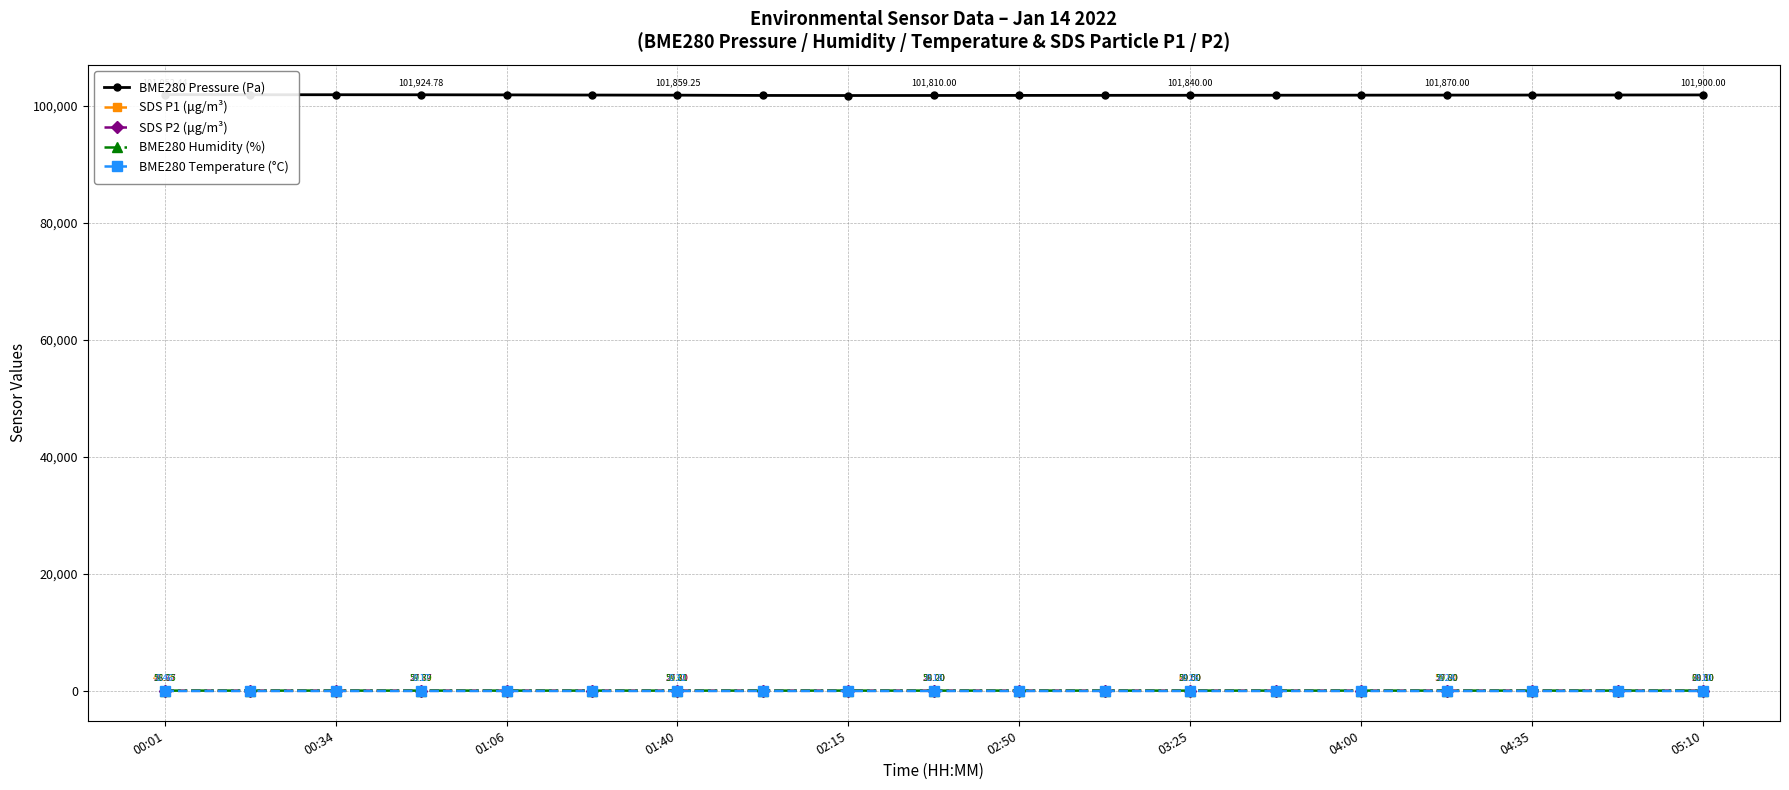

True or false: SDS P1 (μg/m³) has a value of 57.5 at 02:50.

True